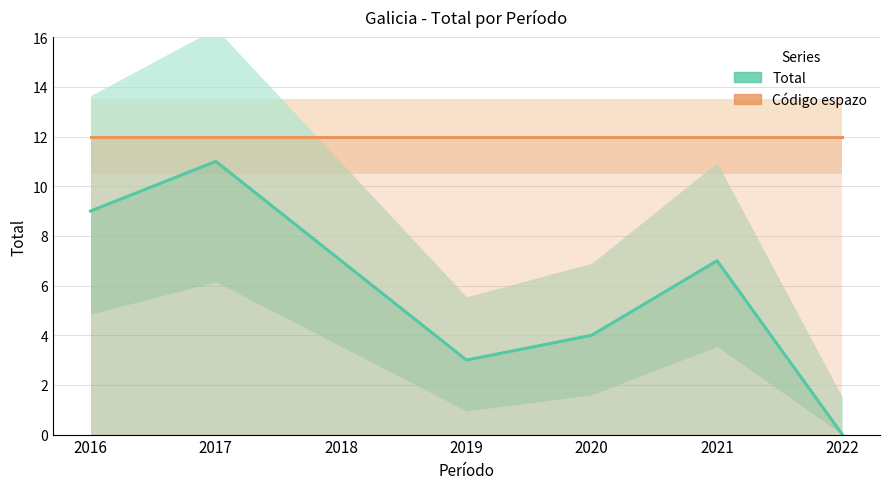

At which label does Código espazo reach its peak?

2016